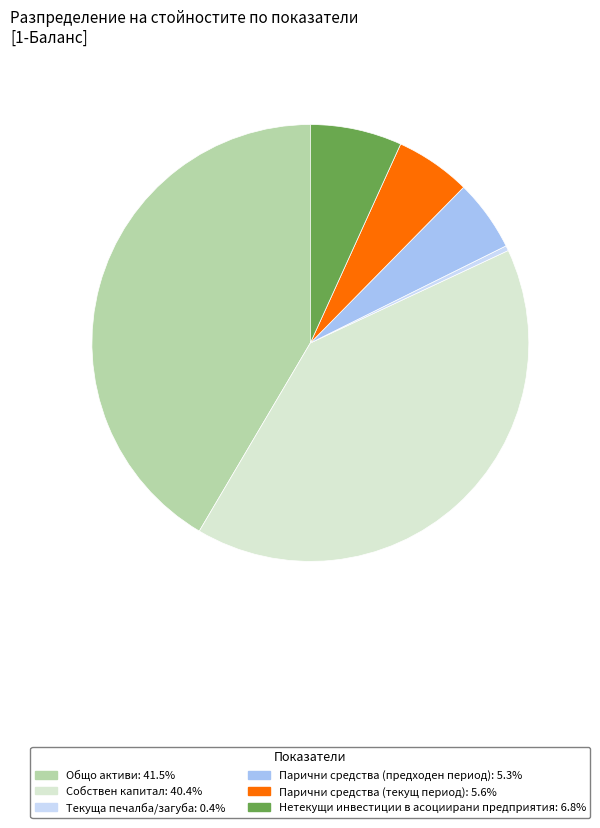

Is there any slice that represents more than half of the pie?

No